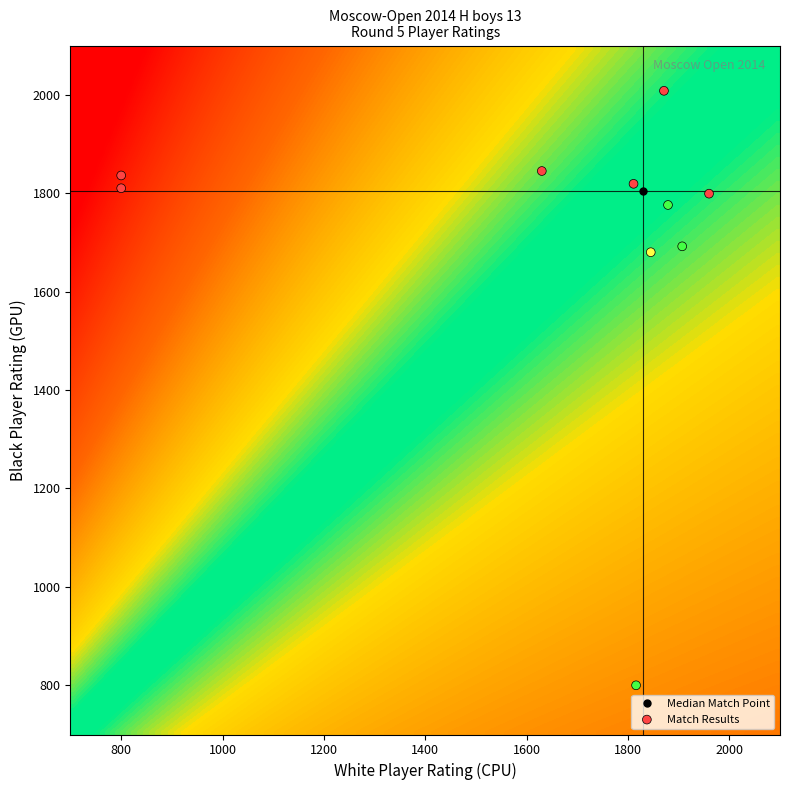

What is the range of X values (max minus min)?

1160